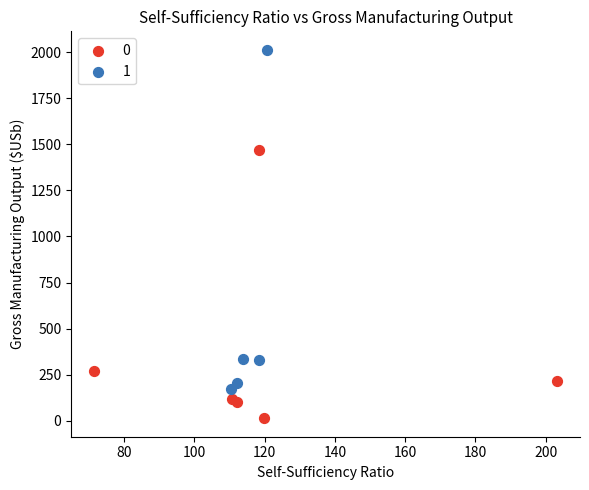

What are all the series names shown in the legend?

0, 1